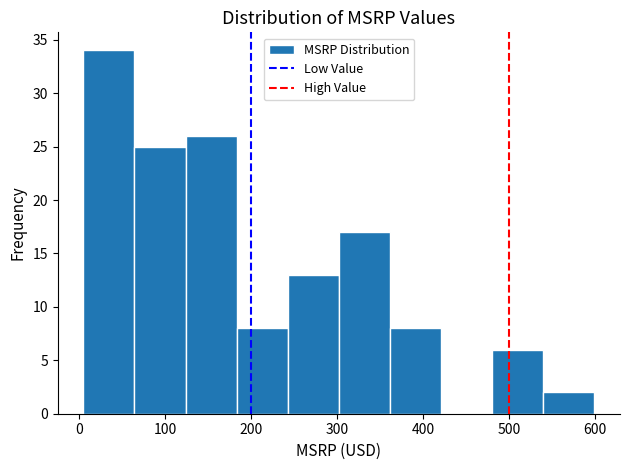

Reading left to right, list every bar in this chart as the range it spans on the x-axis followed by its height. Neither the bar edges nor the heights are printed on the chart, so give them approximately, as read against the axes.

10 to 60: 34
60 to 120: 25
120 to 180: 26
180 to 240: 8
240 to 300: 13
300 to 360: 17
360 to 420: 8
420 to 480: 0
480 to 540: 6
540 to 600: 2